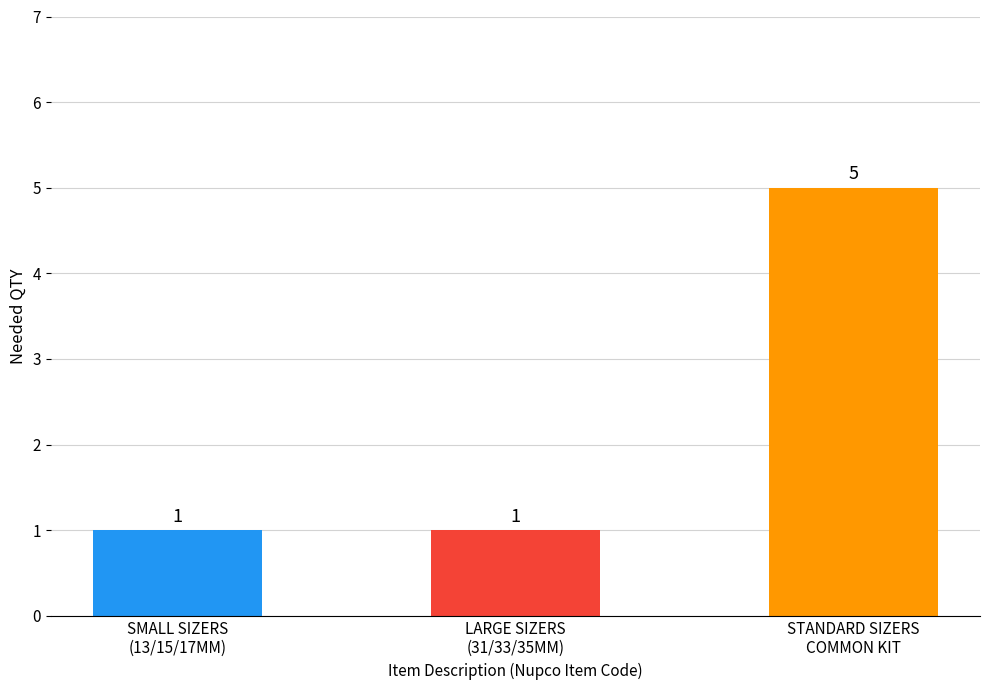

Reading left to right, what are all the values shown in this chart?

1	1	5